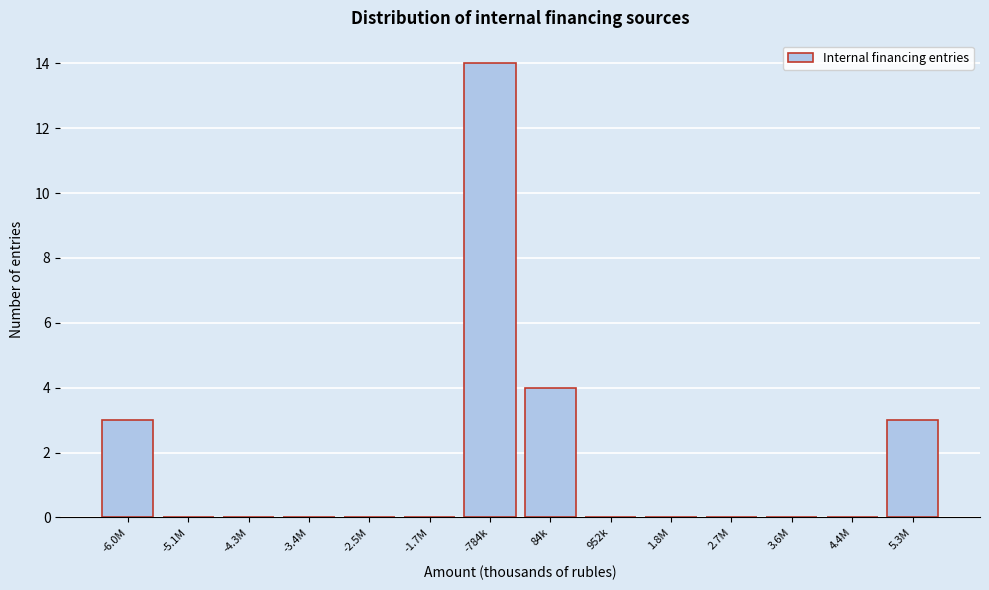

Reading left to right, what are all the values shown in this chart?

-6.0M=3	-5.1M=0	-4.3M=0	-3.4M=0	-2.5M=0	-1.7M=0	-784k=14	84k=4	952k=0	1.8M=0	2.7M=0	3.6M=0	4.4M=0	5.3M=3